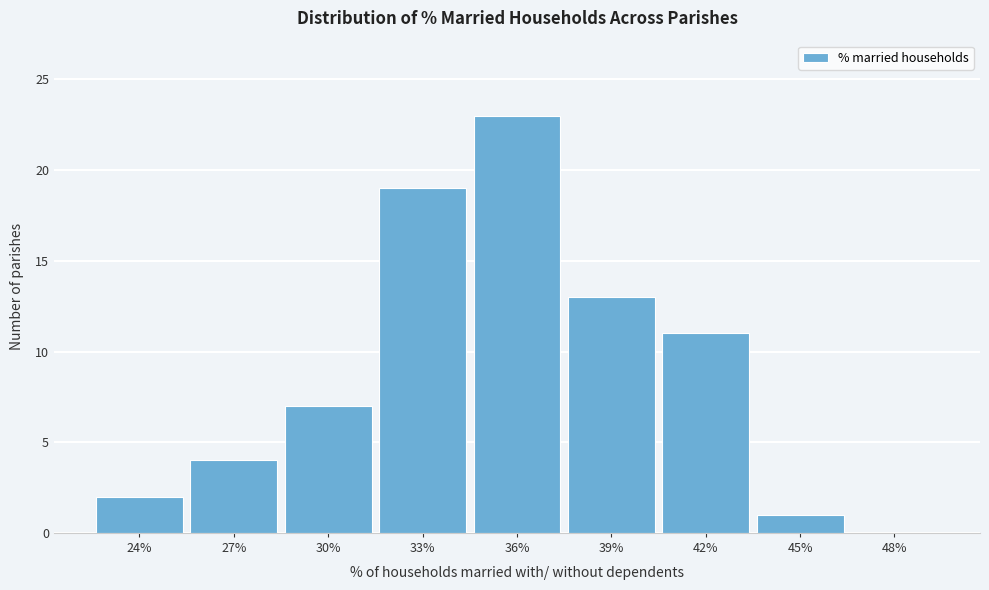

Reading left to right, transcribe all the data shown in this chart.

24%=2	27%=4	30%=7	33%=19	36%=23	39%=13	42%=11	45%=1	48%=0